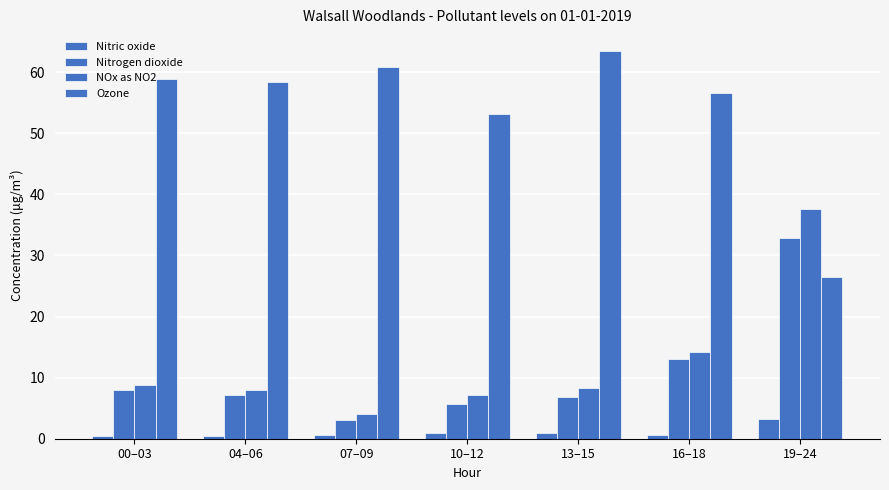

Count the number of categories in the chart.

7